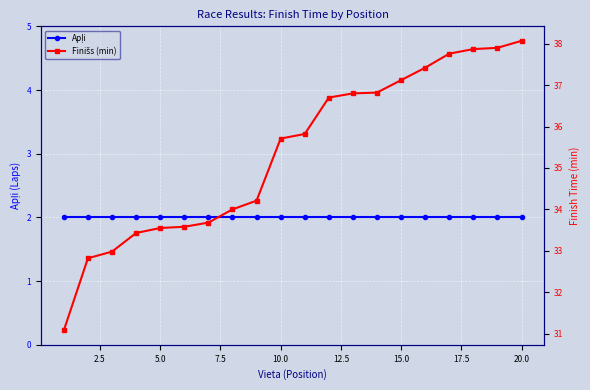

The value of Apļi at 10.0 is 1.1. True or false?

False